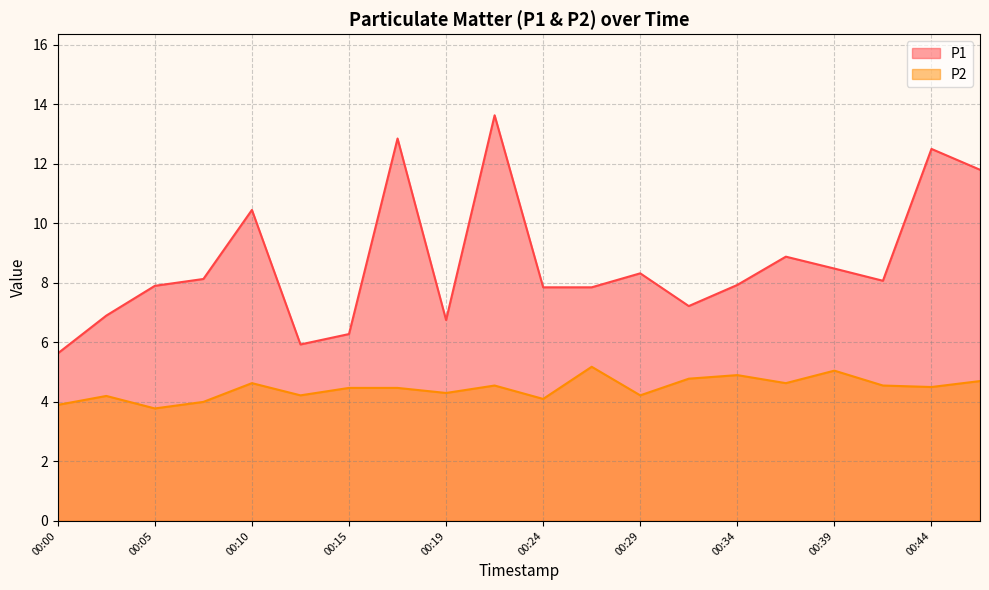

What is the difference between the P1 values at 00:22 and 00:17?

0.8